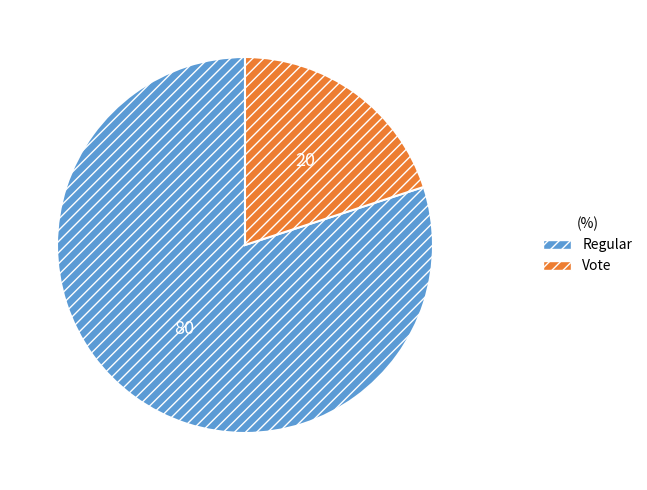

Which category has the smallest portion of the pie?

Vote